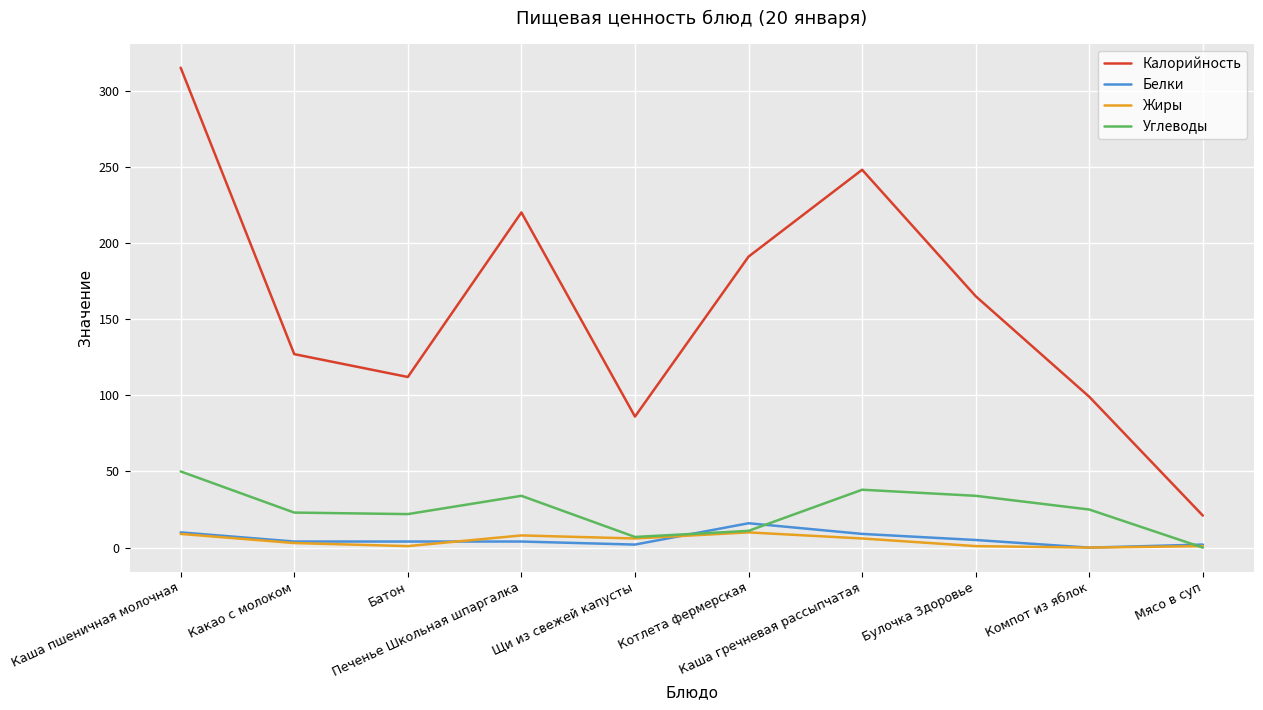

True or false: Жиры and Калорийность intersect in this chart.

False